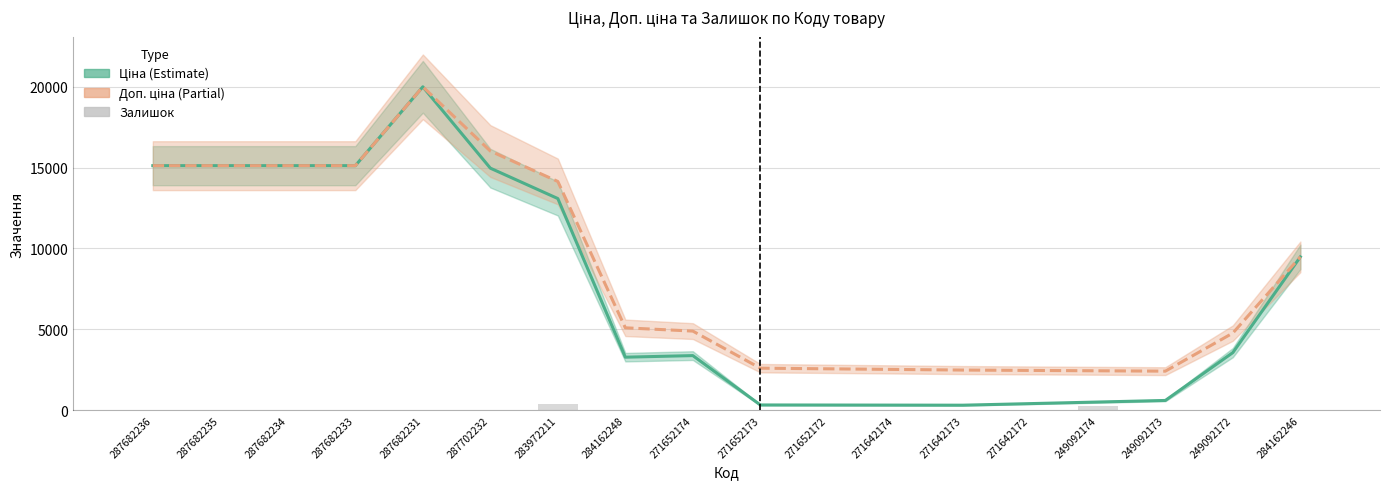

Is it true that Ціна equals 320.0 at 271652172?

True